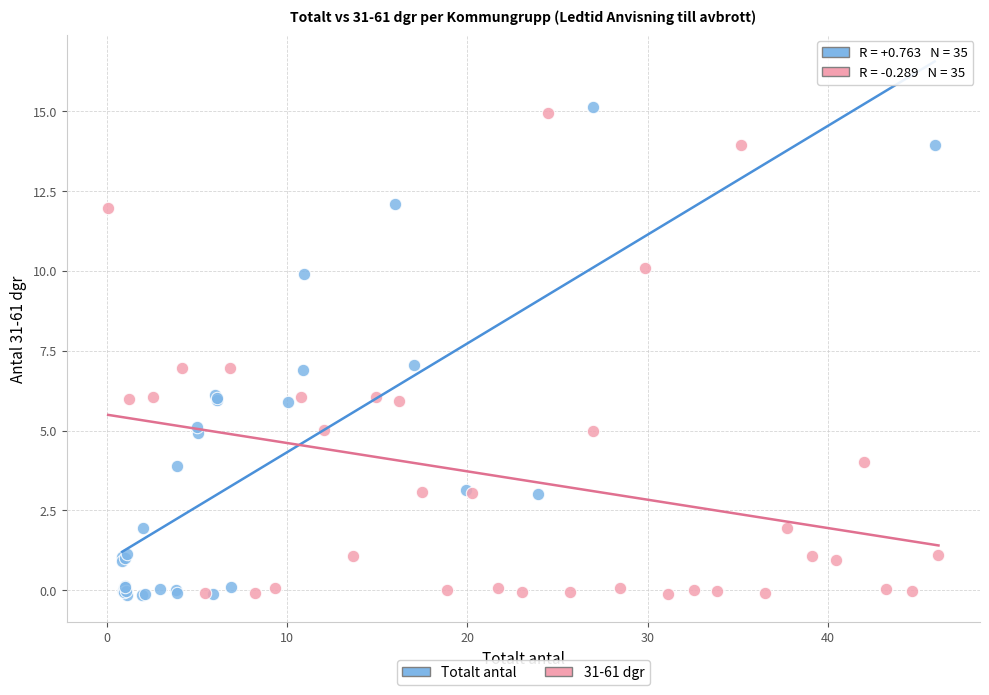

Which series has the largest Y range (max minus min)?

Totalt antal